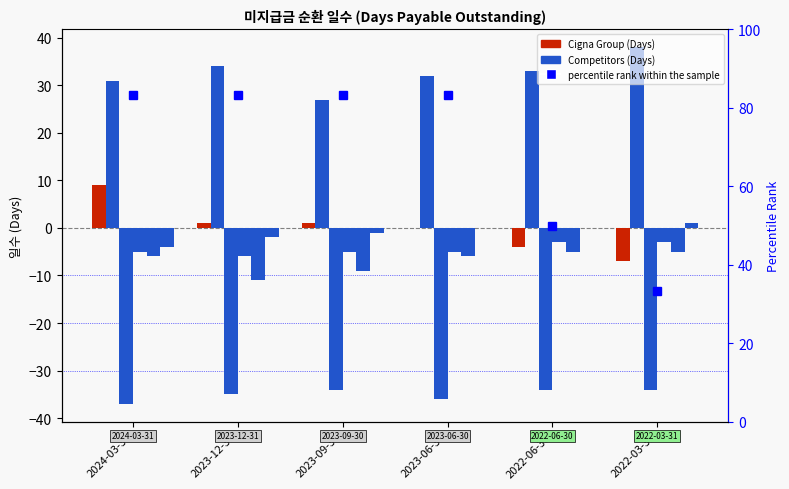

Reading right to left, what are all the values shown in this chart?

Cigna Group: 2022-03-31=-7	2022-06-30=-4	2023-06-30=0	2023-09-30=1	2023-12-31=1	2024-03-31=9
Abbott Laboratories: 2022-03-31=38	2022-06-30=33	2023-06-30=32	2023-09-30=27	2023-12-31=34	2024-03-31=31
CVS Health Corp.: 2022-03-31=-34	2022-06-30=-34	2023-06-30=-36	2023-09-30=-34	2023-12-31=-35	2024-03-31=-37
Elevance Health Inc.: 2022-03-31=-3	2022-06-30=-3	2023-06-30=-5	2023-09-30=-5	2023-12-31=-6	2024-03-31=-5
Humana Inc.: 2022-03-31=-5	2022-06-30=-5	2023-06-30=-6	2023-09-30=-9	2023-12-31=-11	2024-03-31=-6
UnitedHealth Group Inc.: 2022-03-31=1	2022-06-30=0	2023-06-30=0	2023-09-30=-1	2023-12-31=-2	2024-03-31=-4